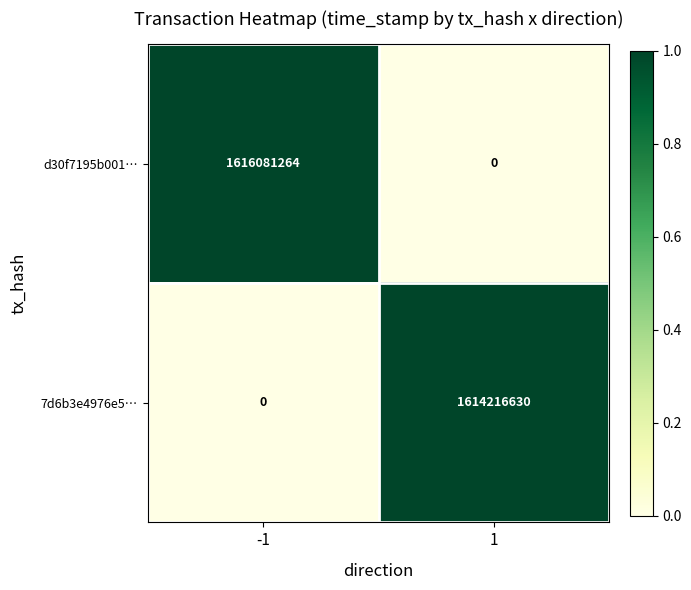

How many distinct data groups are displayed?

2